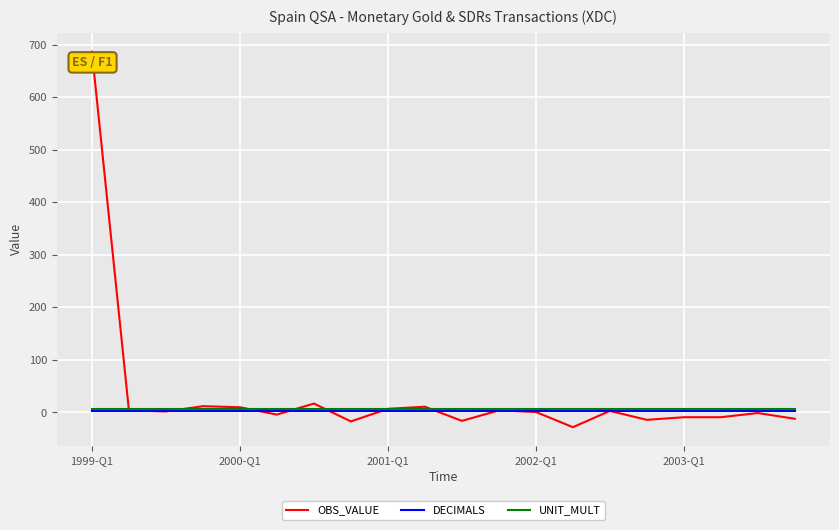

What is the minimum value shown in the chart?

-28